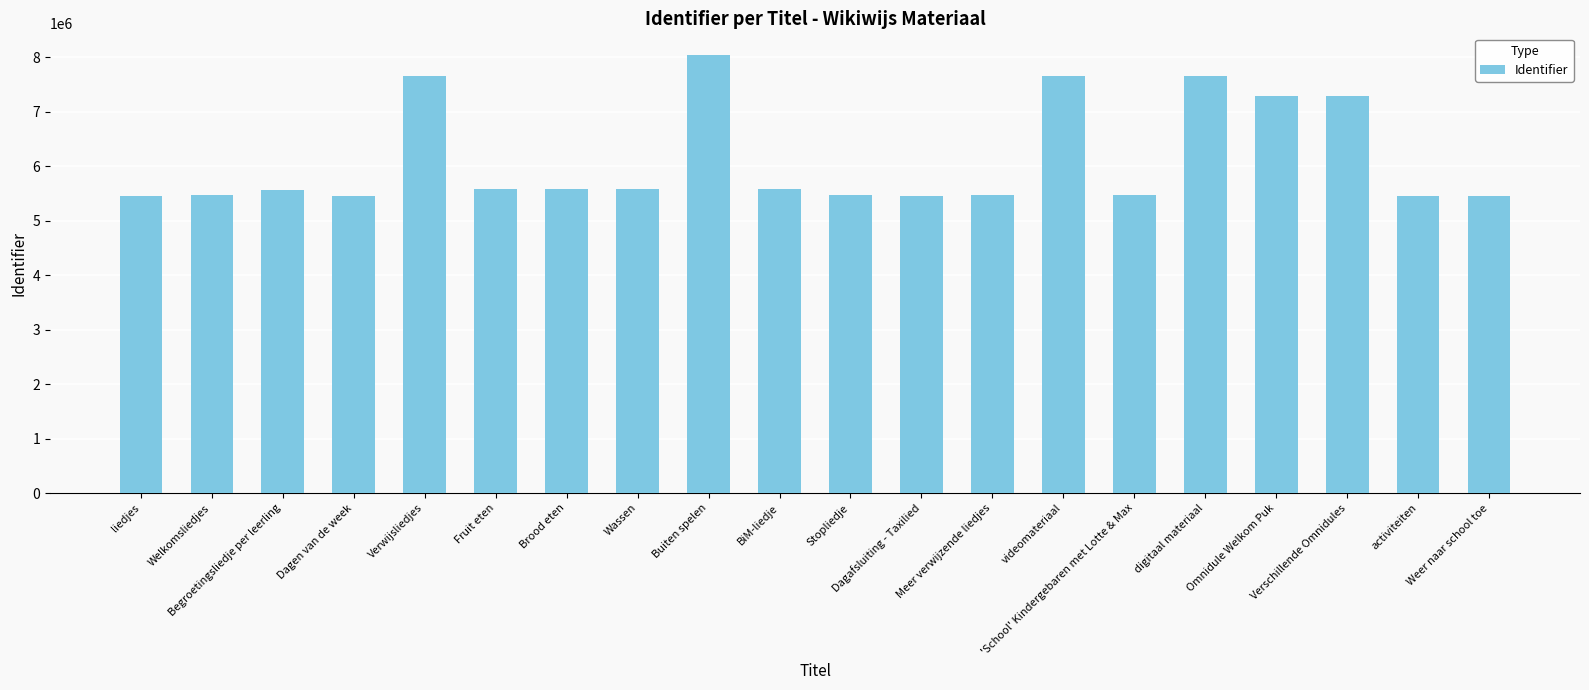

What is the value of the 18th bar from the left?

7286066